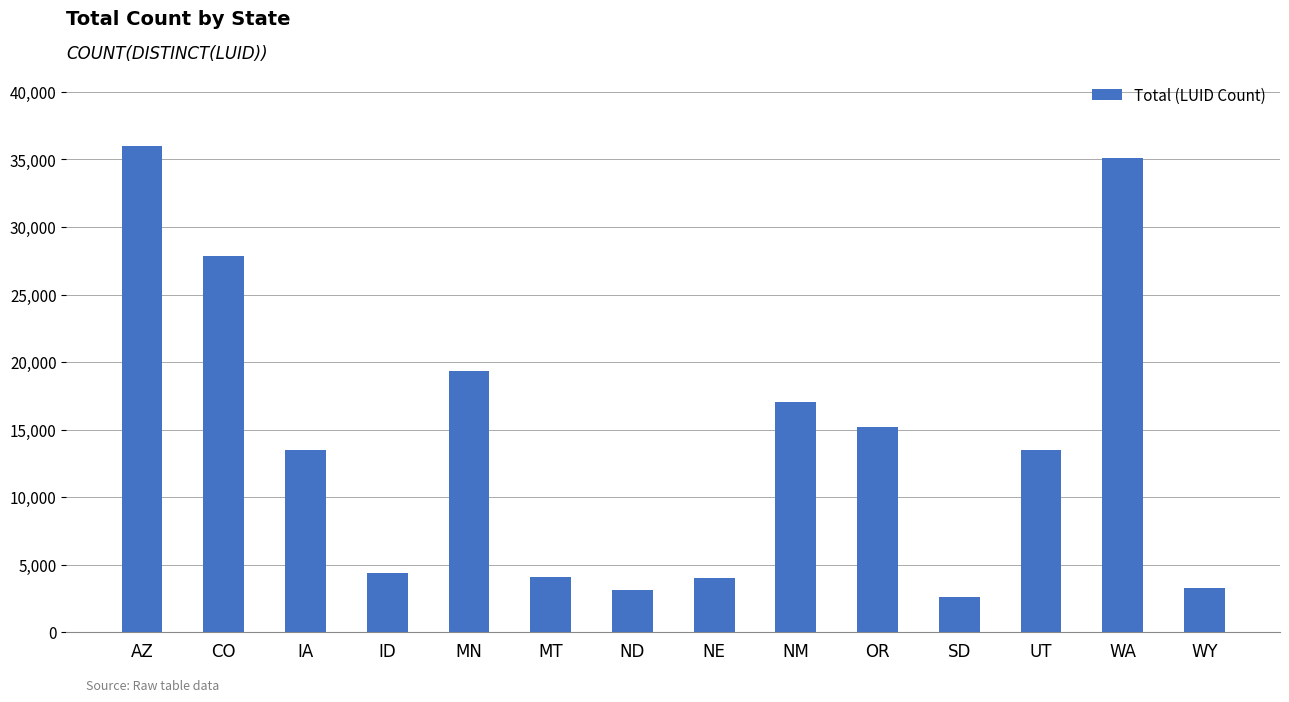

What is the ratio of the value at AZ to the value at CO?

1.3